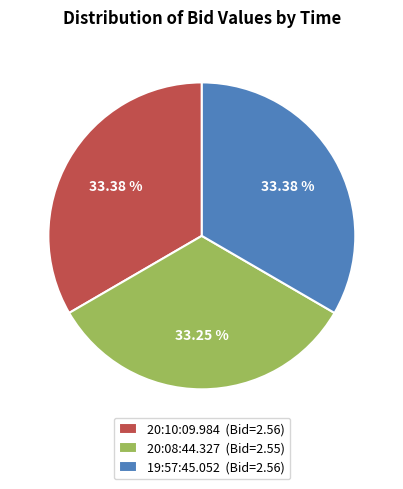

To the nearest percent, what is the average slice percentage?

33%